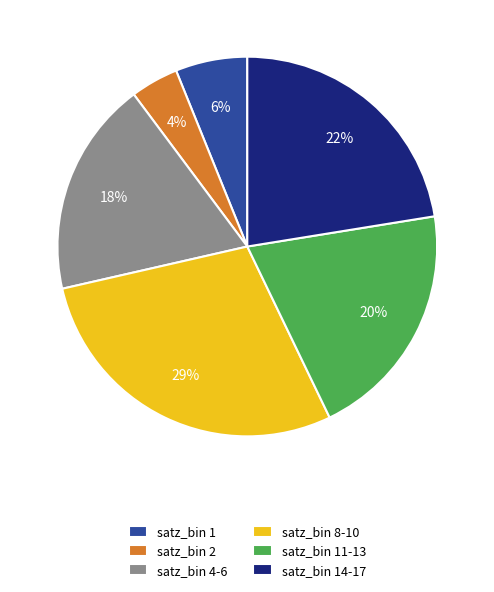

How many segments does this pie chart have?

6